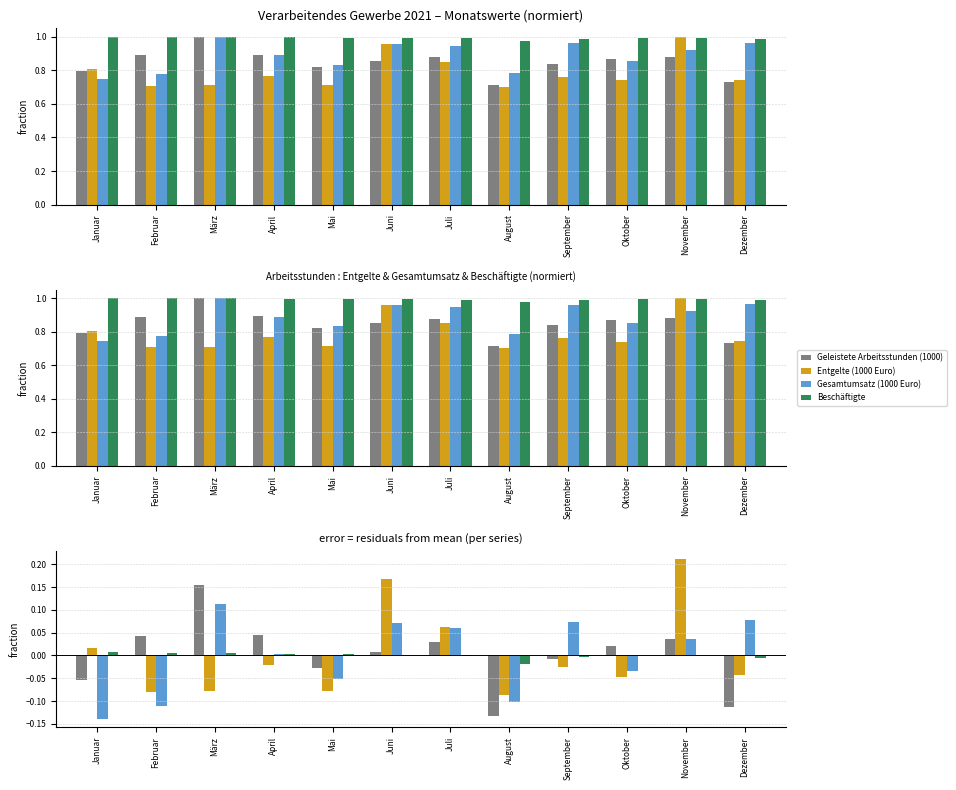

How many data points in Beschäftigte are less than 0?

4